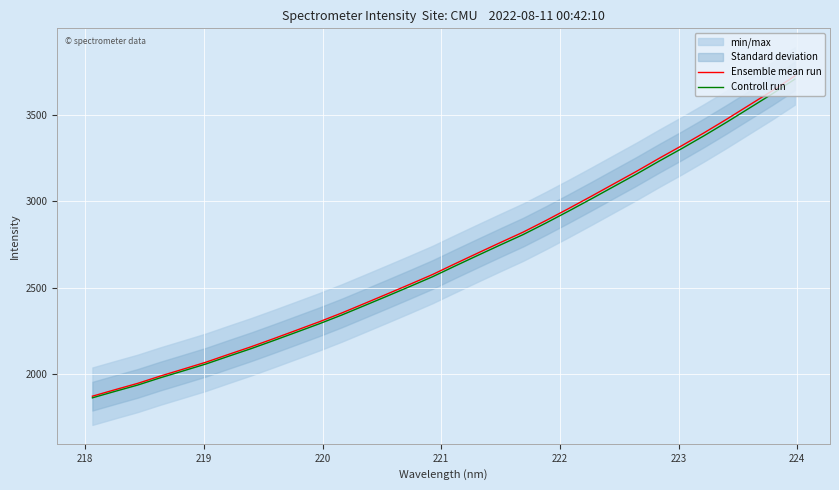

What is the minimum value for Ensemble mean run?

1874.3